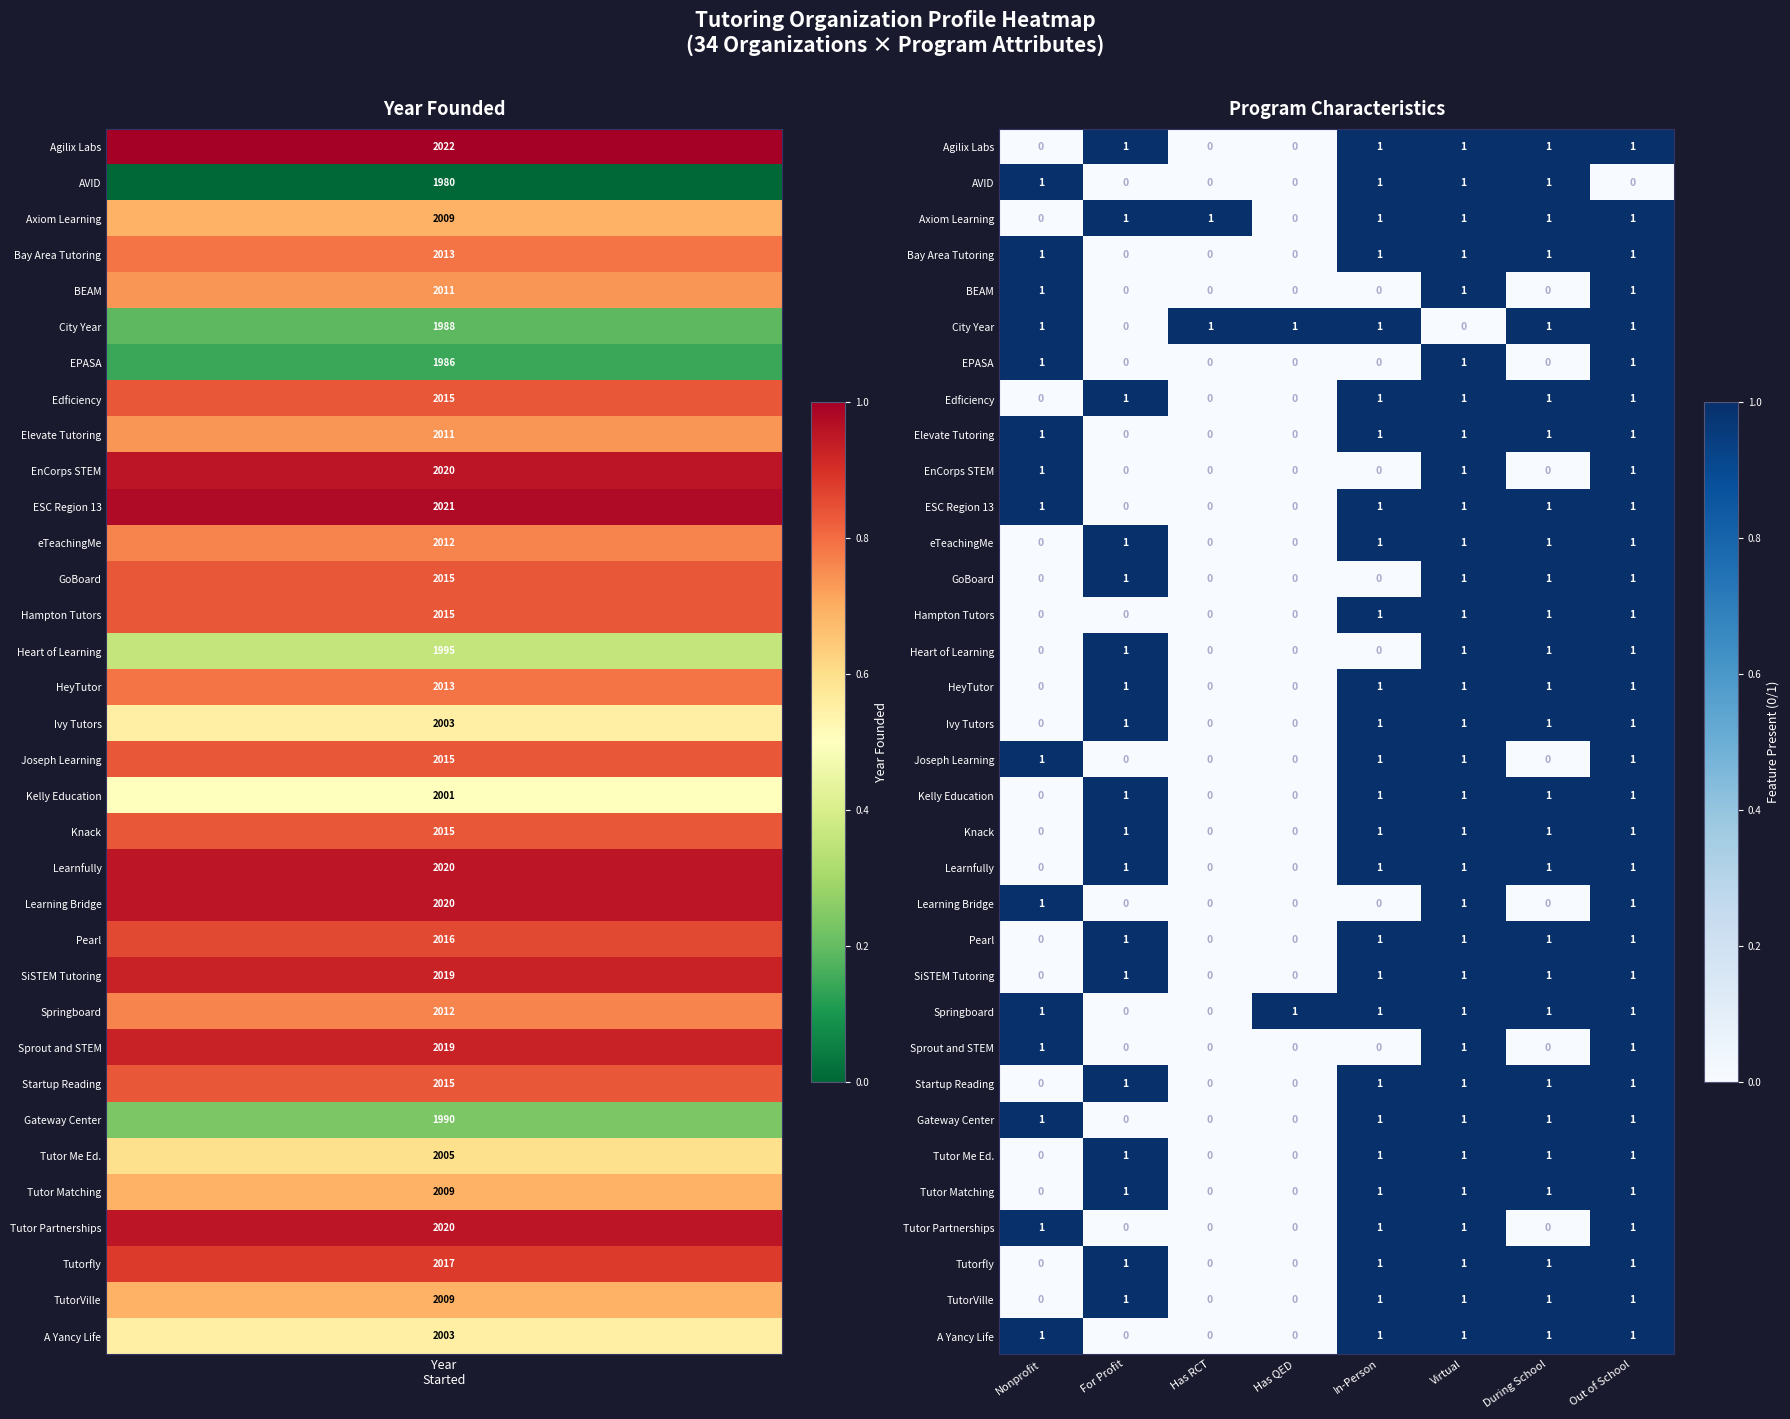

How many values in the Knack series are below 1?

3